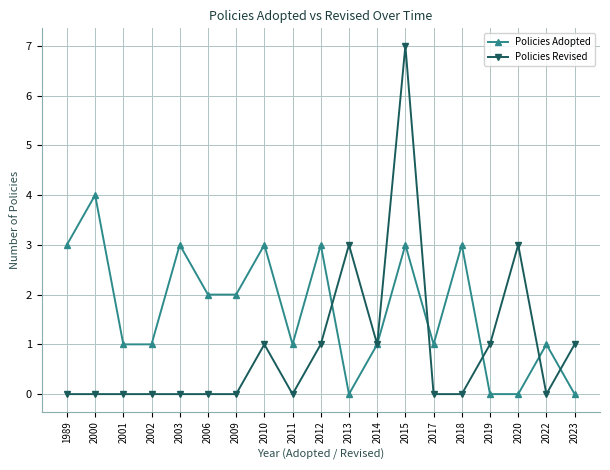

Reading left to right, transcribe all the data shown in this chart.

Policies Adopted: 1989=3	2000=4	2001=1	2002=1	2003=3	2006=2	2009=2	2010=3	2011=1	2012=3	2013=0	2014=1	2015=3	2017=1	2018=3	2019=0	2020=0	2022=1	2023=0
Policies Revised: 1989=0	2000=0	2001=0	2002=0	2003=0	2006=0	2009=0	2010=1	2011=0	2012=1	2013=3	2014=1	2015=7	2017=0	2018=0	2019=1	2020=3	2022=0	2023=1